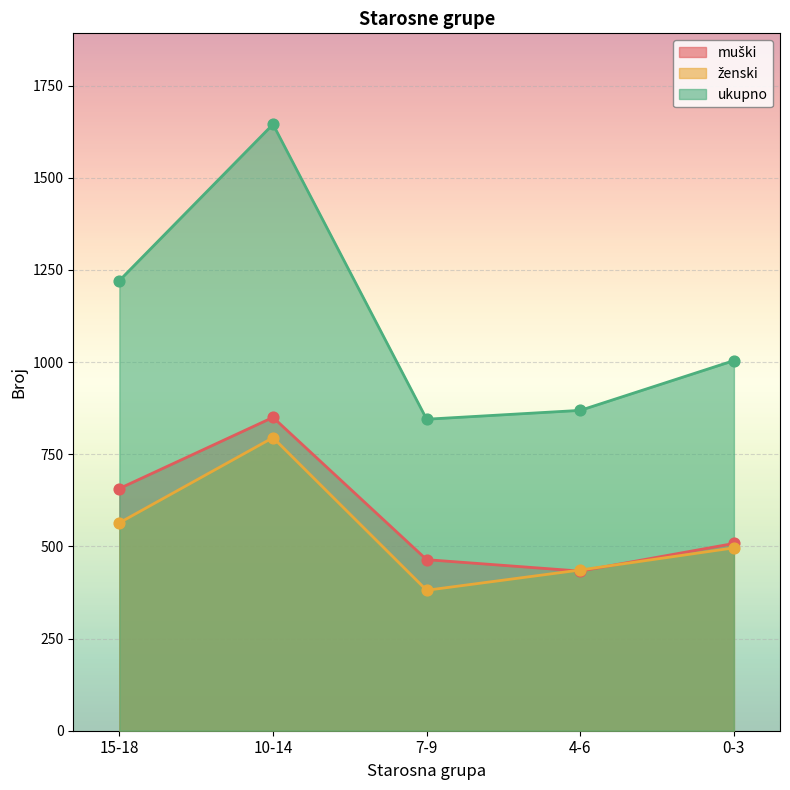

Is the value of muški at 0-3 greater than the value of ženski at 0-3?

Yes